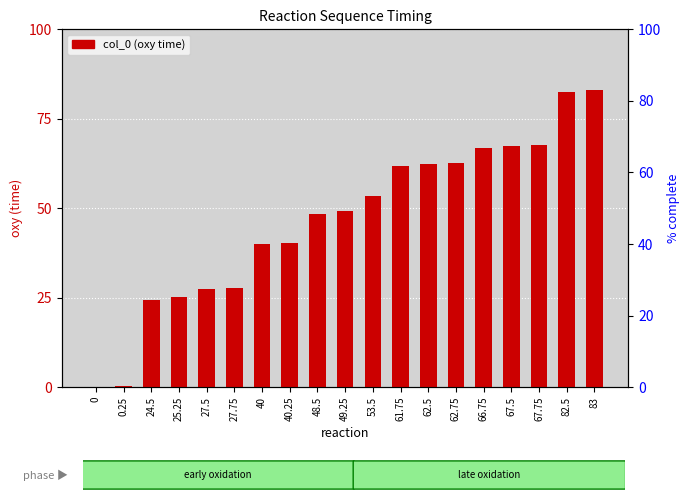

At which category does the chart reach its peak across all series?

83